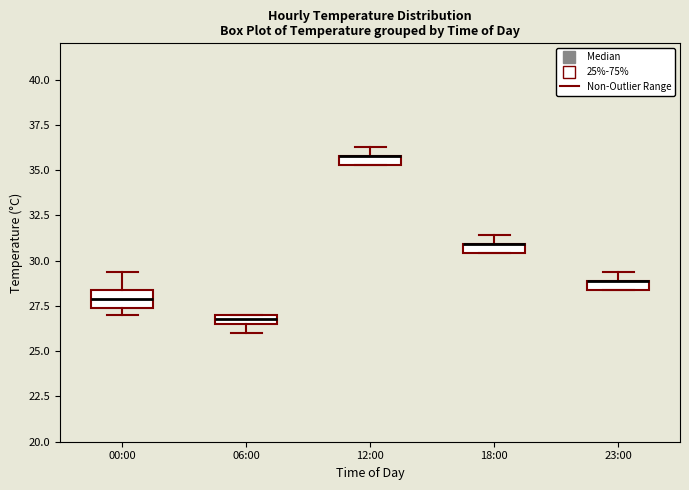

Comparing the boxes themselves (not the whiskers), which one is the tallest?

00:00